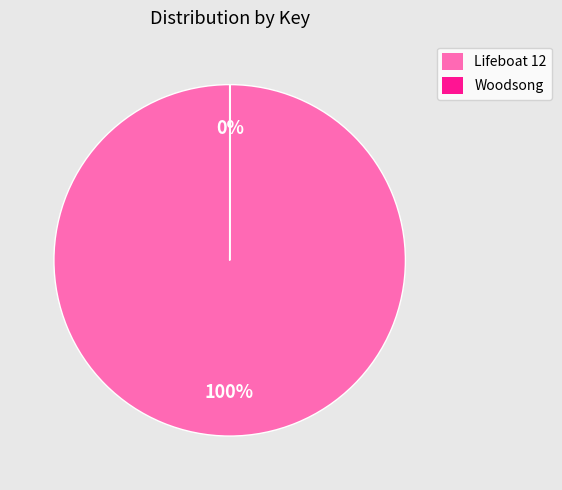

To the nearest percent, what is the difference between the largest and smallest slice percentages?

100%